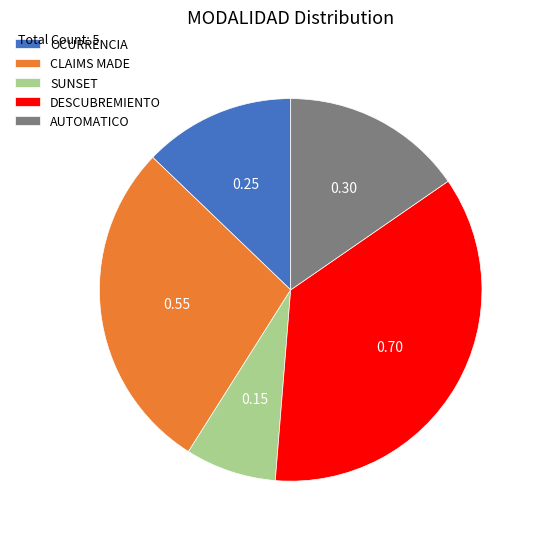

Combined, do SUNSET and AUTOMATICO account for over 50%?

No